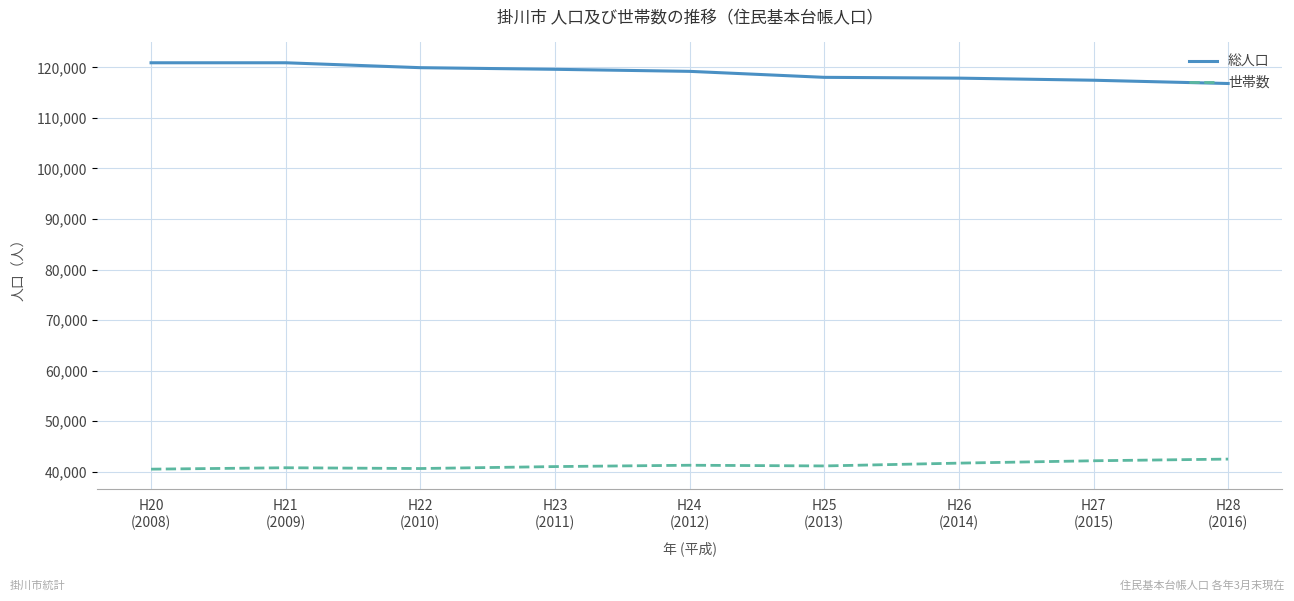

What is the highest value of the 総人口 series?

120905